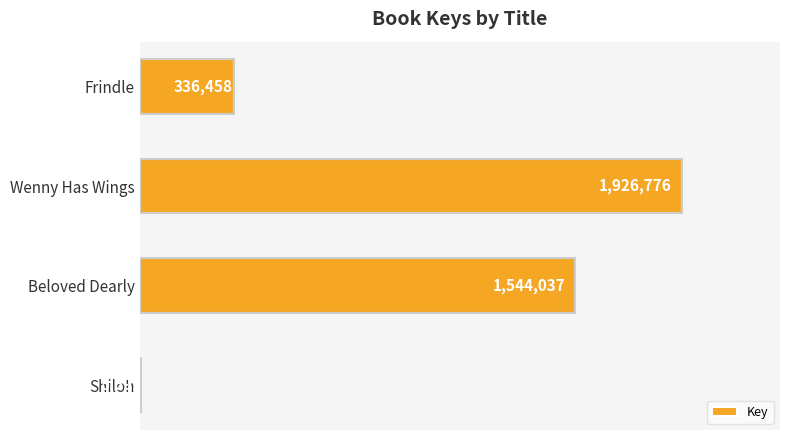

Between Beloved Dearly and Frindle, which is larger?

Beloved Dearly